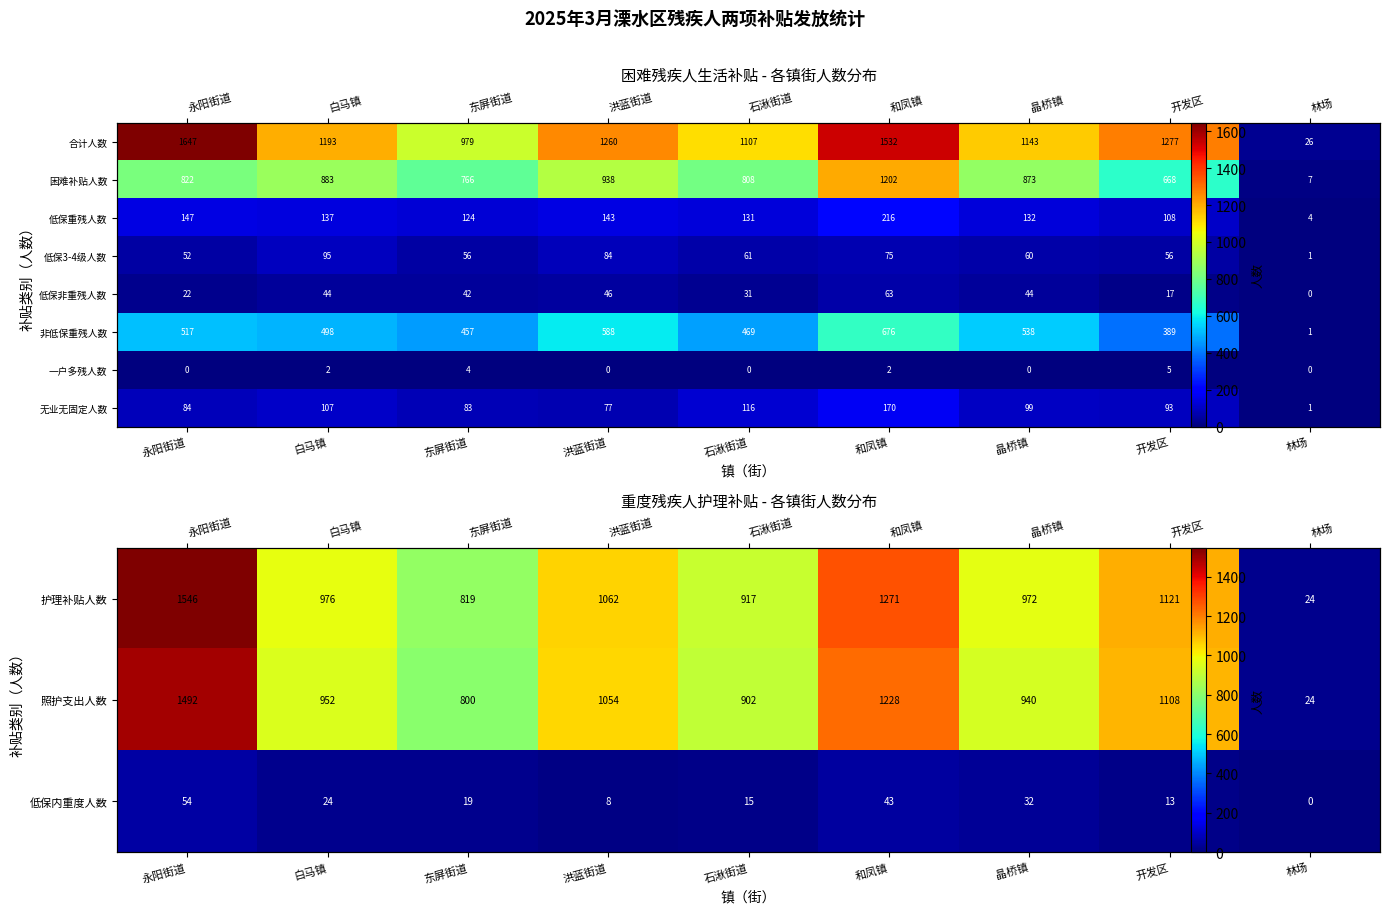

How many distinct data groups are displayed?

8